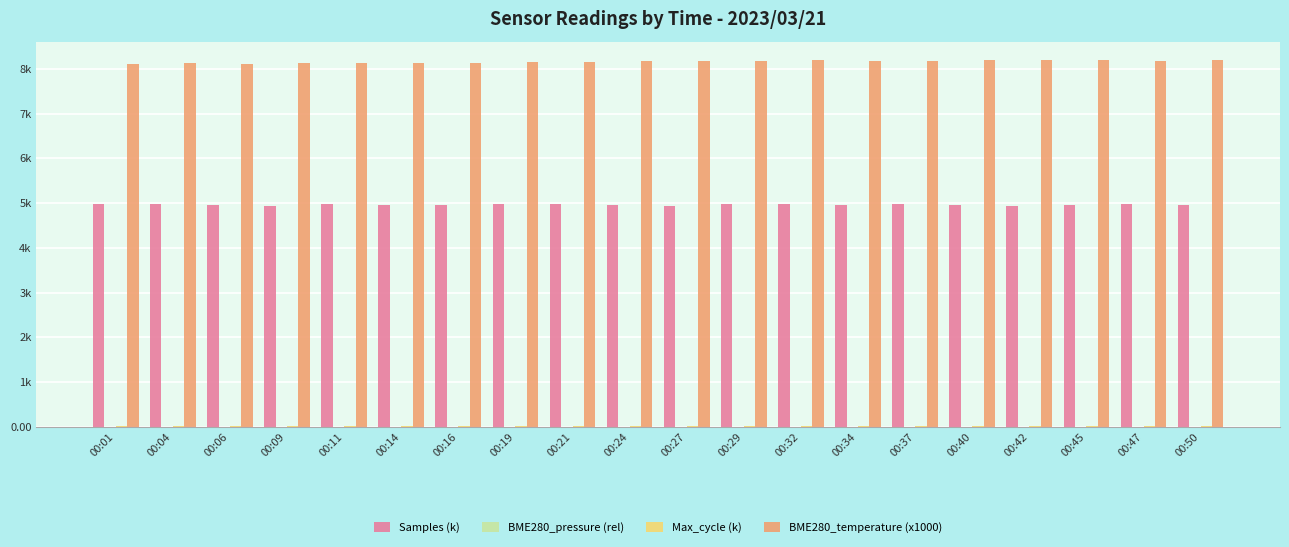

Reading left to right, transcribe all the data shown in this chart.

Samples (k): 00:01=4978.4	00:04=4974.3	00:06=4965.5	00:09=4940.3	00:11=4980.5	00:14=4963.5	00:16=4965.1	00:19=4970.1	00:21=4984.2	00:24=4964.1	00:27=4938.3	00:29=4985.4	00:32=4972.9	00:34=4965.2	00:37=4969.0	00:40=4954.9	00:42=4940.6	00:45=4967.7	00:47=4987.5	00:50=4960.1
BME280_pressure (rel): 00:01=4.3	00:04=3.9	00:06=3.8	00:09=3.5	00:11=3.5	00:14=3.1	00:16=3.0	00:19=2.9	00:21=3.1	00:24=3.0	00:27=2.2	00:29=2.3	00:32=3.6	00:34=2.8	00:37=2.4	00:40=2.2	00:42=1.6	00:45=1.1	00:47=0.8	00:50=0.9
Max_cycle (k): 00:01=20.1	00:04=20.0	00:06=20.5	00:09=20.1	00:11=20.0	00:14=20.1	00:16=20.0	00:19=20.0	00:21=20.5	00:24=20.1	00:27=20.4	00:29=20.0	00:32=20.5	00:34=20.4	00:37=20.1	00:40=20.1	00:42=20.4	00:45=20.1	00:47=20.0	00:50=20.1
BME280_temperature (x1000): 00:01=8110.0	00:04=8120.0	00:06=8110.0	00:09=8120.0	00:11=8140.0	00:14=8130.0	00:16=8140.0	00:19=8150.0	00:21=8160.0	00:24=8170.0	00:27=8170.0	00:29=8180.0	00:32=8190.0	00:34=8170.0	00:37=8180.0	00:40=8190.0	00:42=8190.0	00:45=8200.0	00:47=8180.0	00:50=8200.0